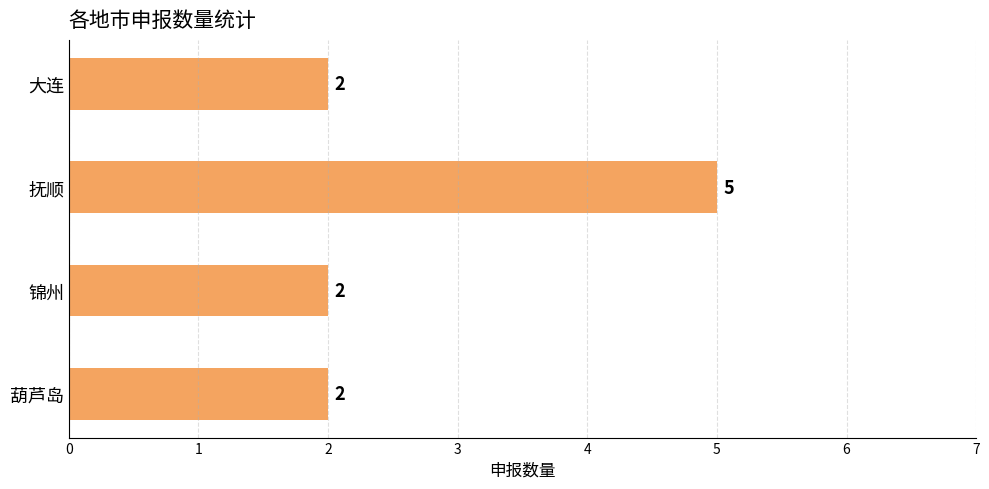

Which category has the highest value across all series?

抚顺